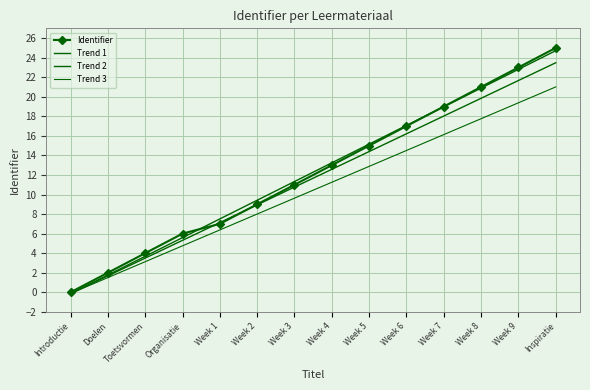

At Week 5, list the series in order from smallest to largest.

Trend 3, Trend 2, Identifier, Trend 1